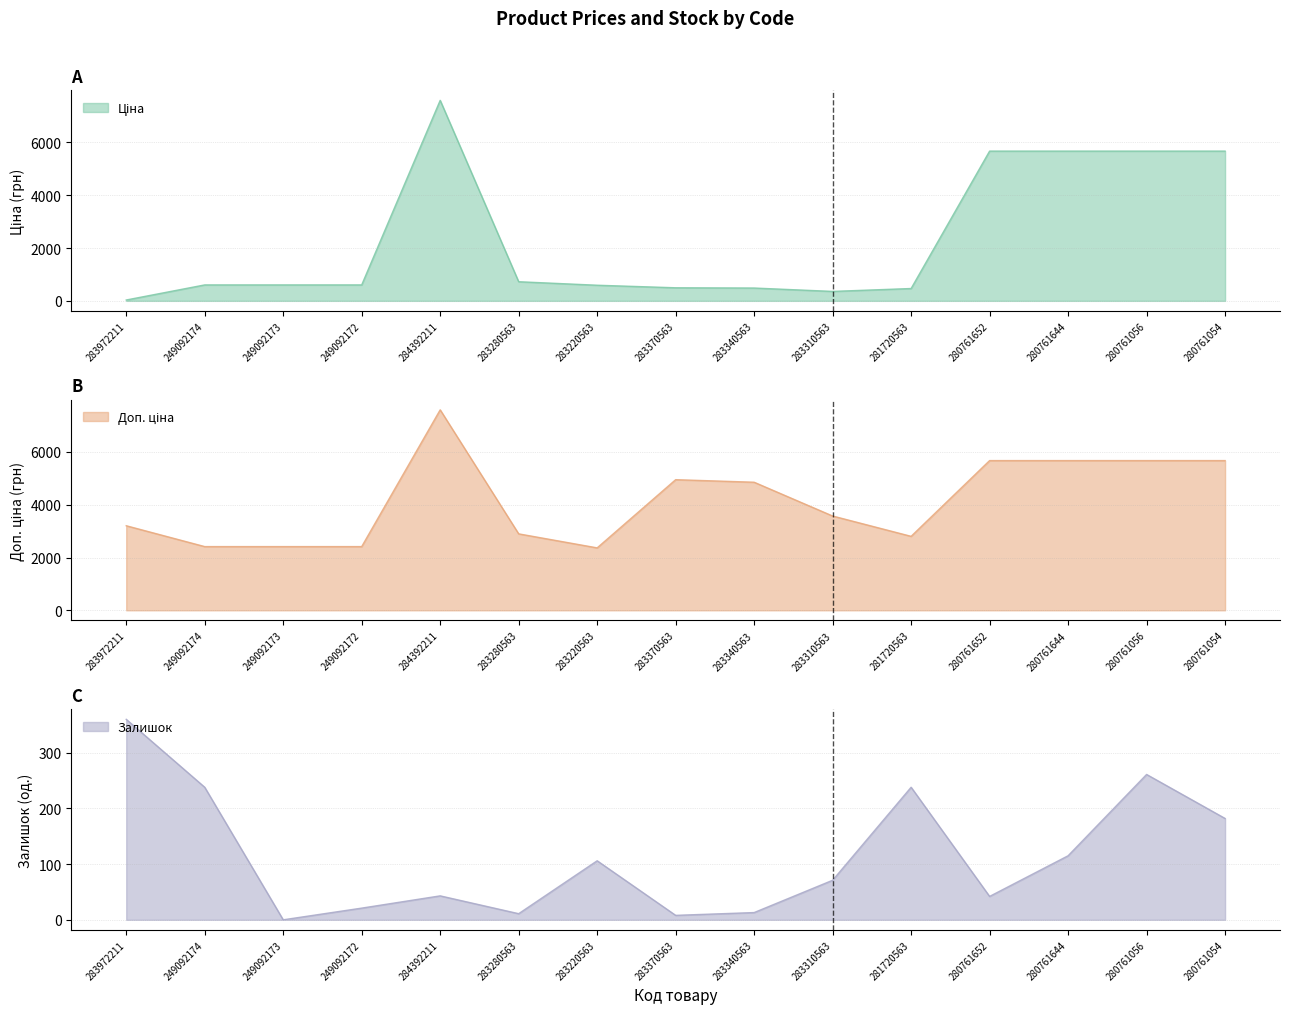

Is it true that Доп. ціна equals 5673.8 at 280761652?

True